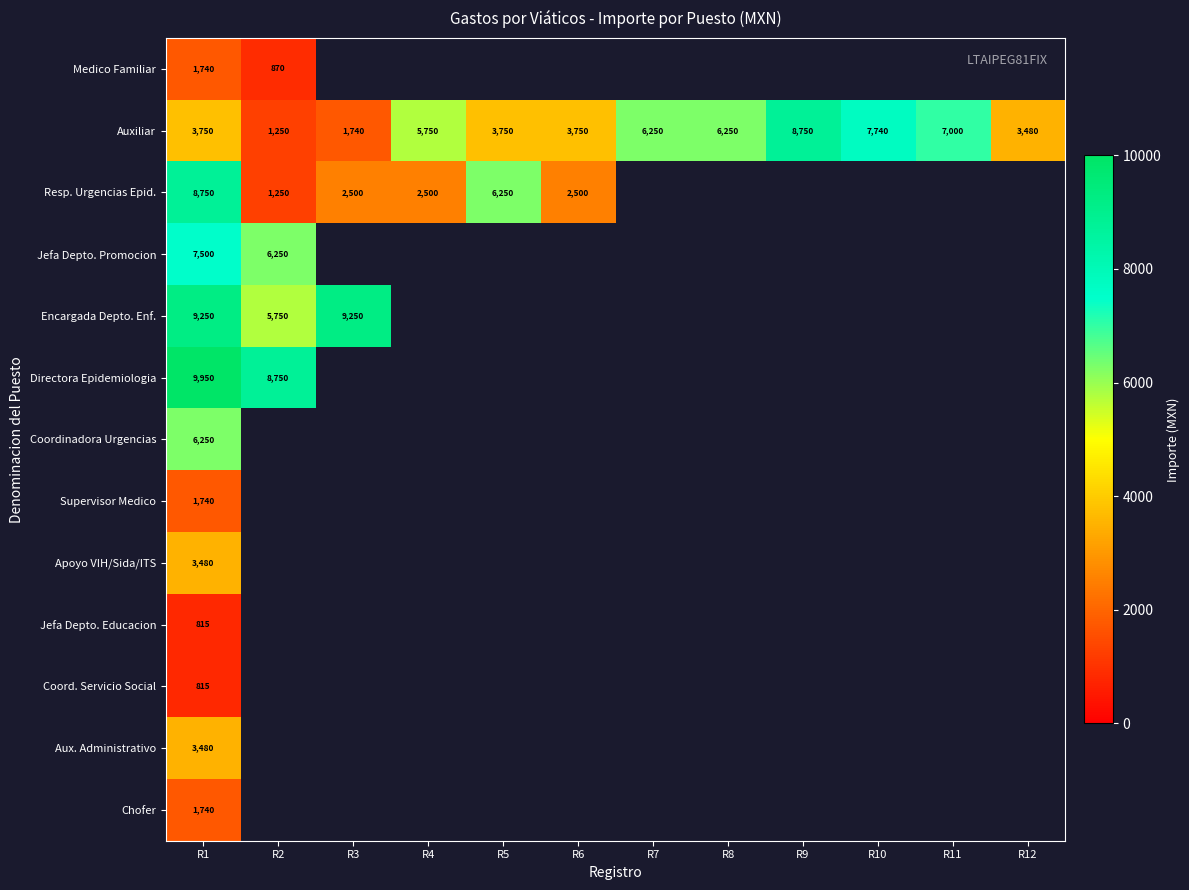

The value of Resp. Urgencias Epid. at R4 is 2500. True or false?

True